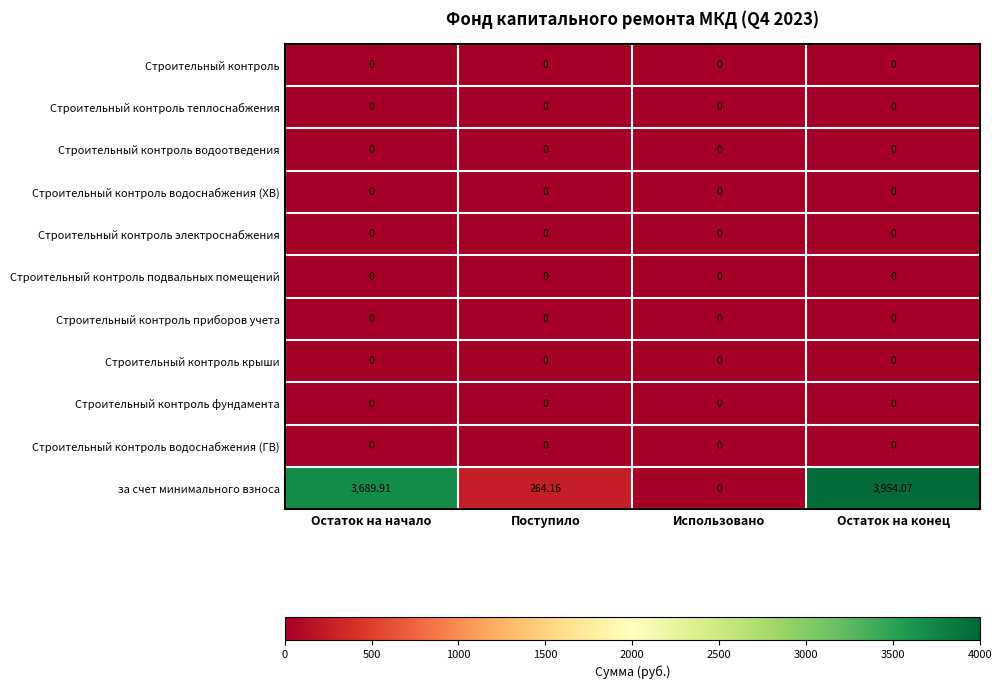

What is the maximum value shown in the chart?

3954.1